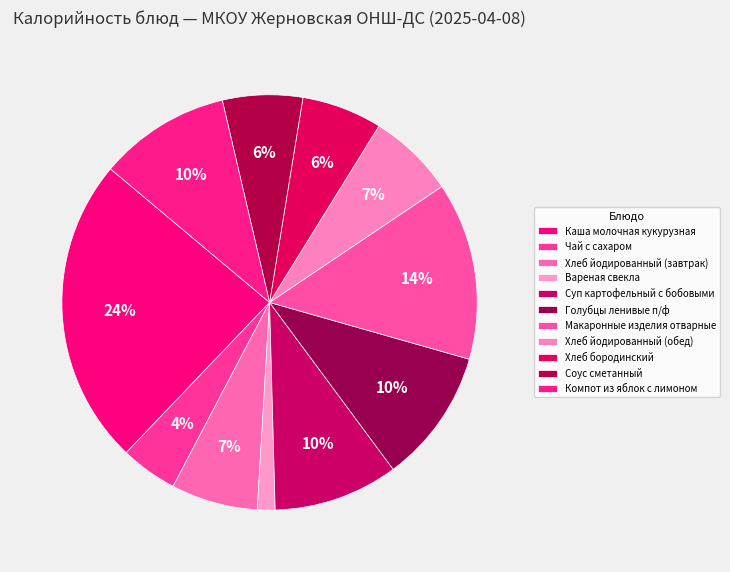

Rank the categories by value from lowest to highest.

Вареная свекла, Чай с сахаром, Соус сметанный, Хлеб бородинский, Хлеб йодированный (завтрак), Хлеб йодированный (обед), Суп картофельный с бобовыми, Компот из яблок с лимоном, Голубцы ленивые п/ф, Макаронные изделия отварные, Каша молочная кукурузная